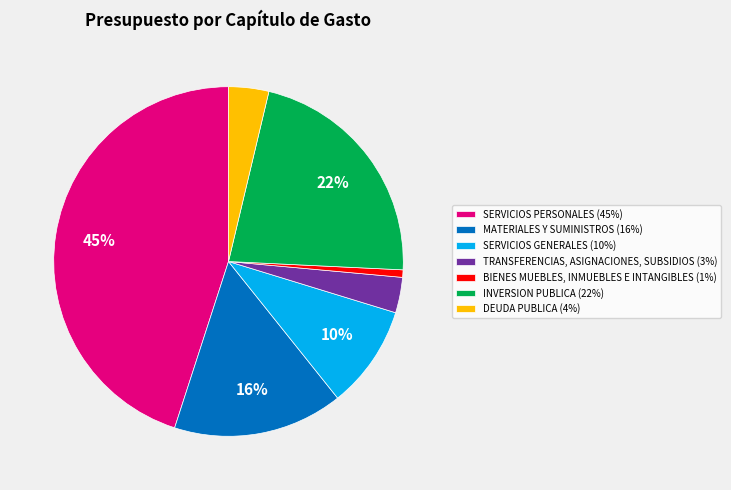

Between MATERIALES Y SUMINISTROS (16%) and SERVICIOS PERSONALES (45%), which is larger?

SERVICIOS PERSONALES (45%)